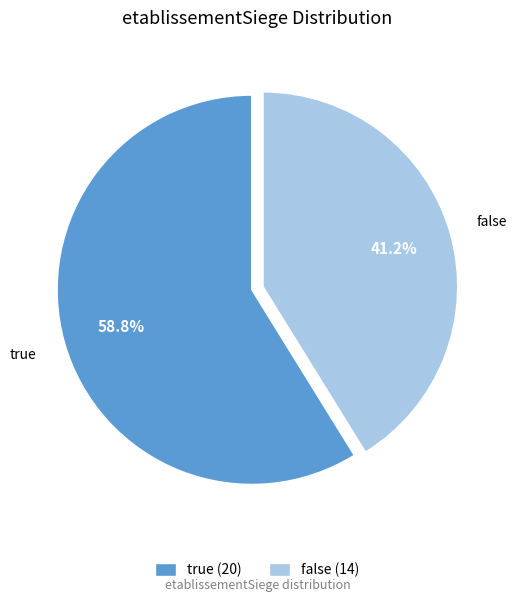

Is true the majority of the pie?

Yes